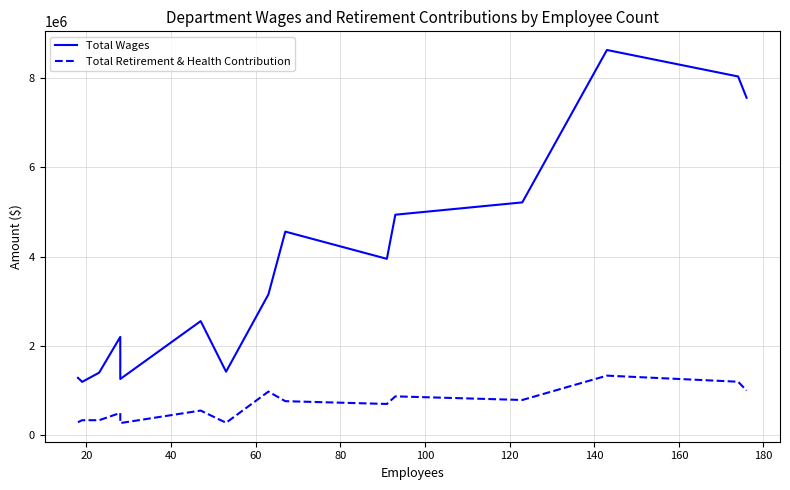

The value of Total Wages at 14 is 12968269. True or false?

False